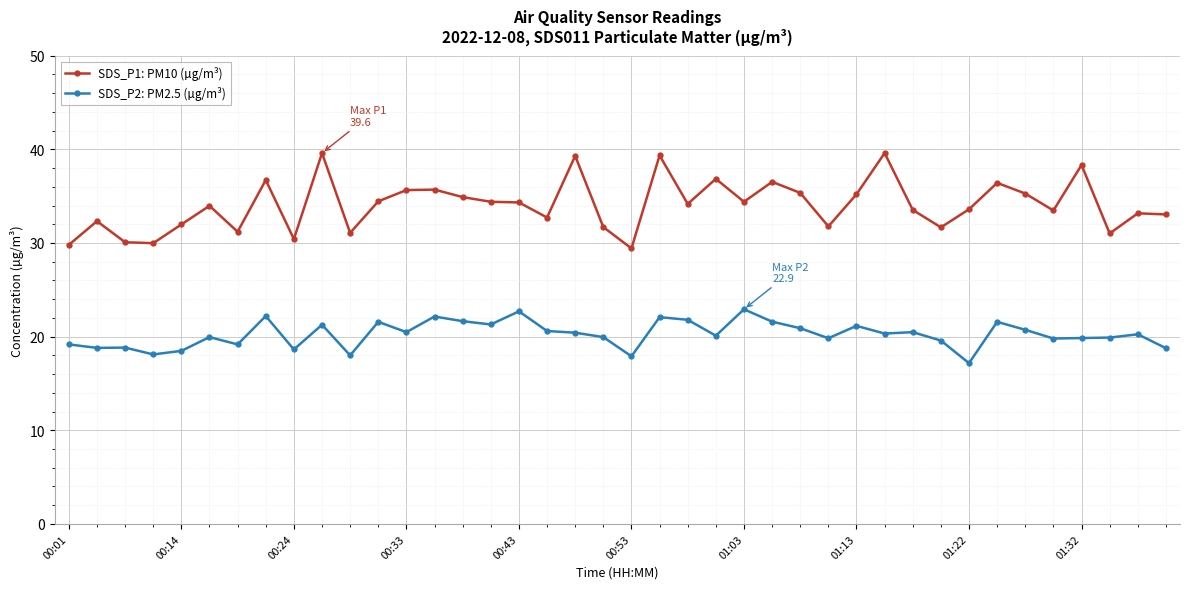

List the series in order of their peak value, highest first.

SDS_P1: PM10 (µg/m³), SDS_P2: PM2.5 (µg/m³)